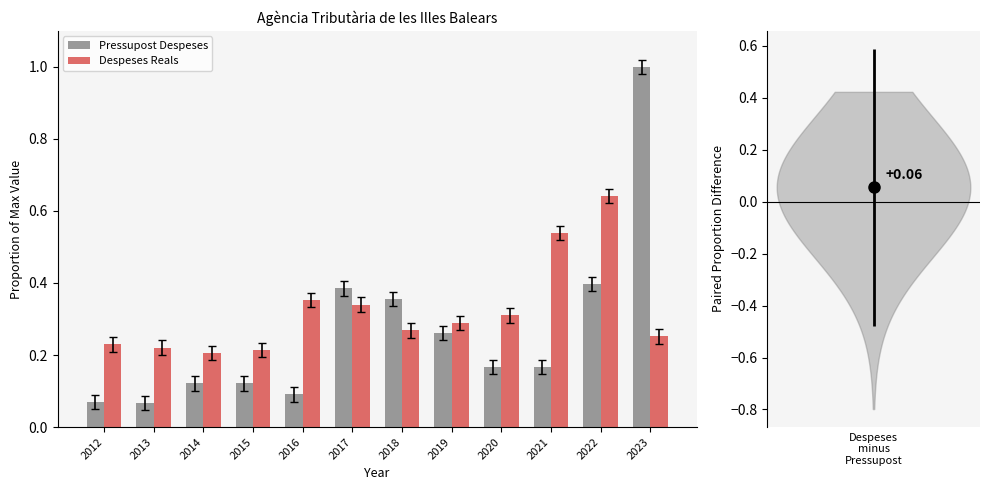

Are the bars horizontal?

No